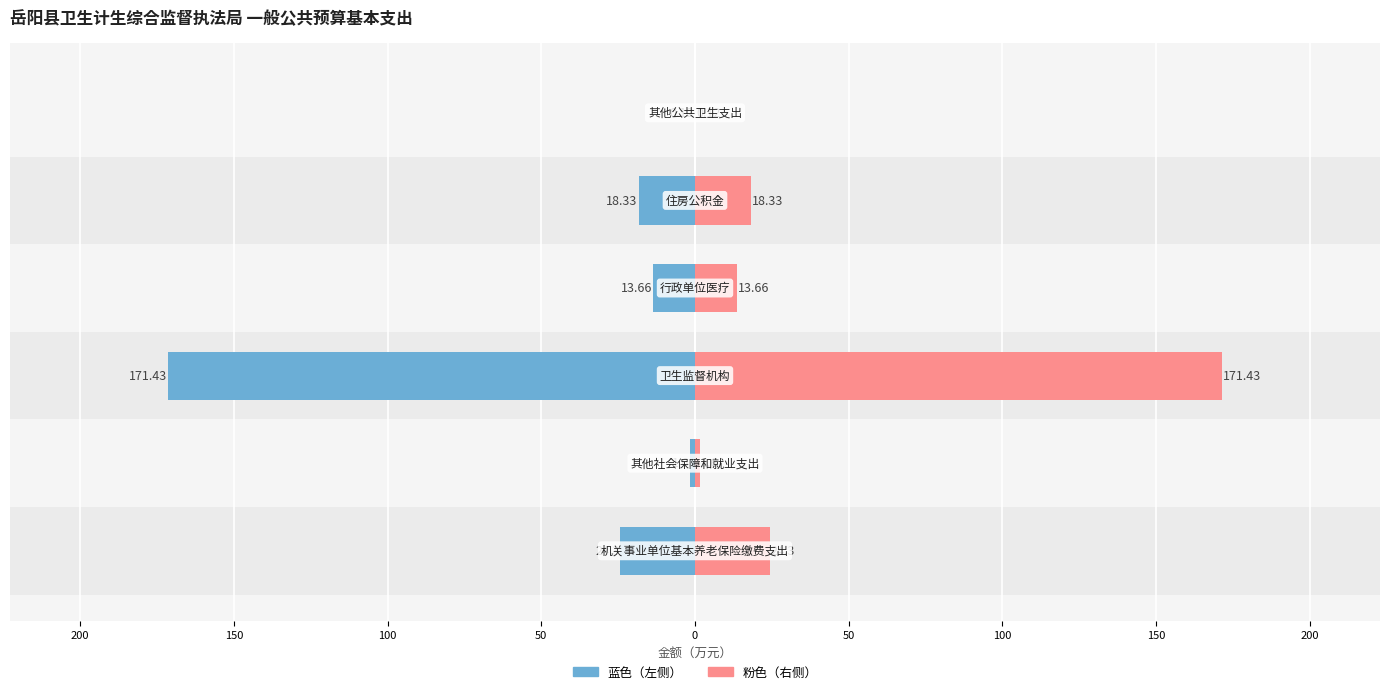

How many values in the 总计（蓝） series exceed -13?

2